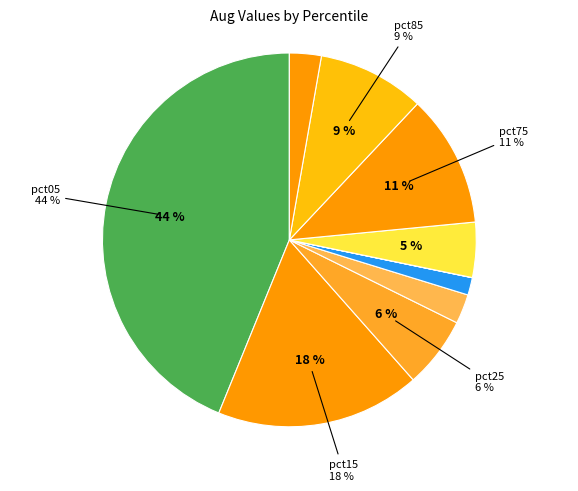

The pct75 slice represents 11% of the pie. True or false?

True